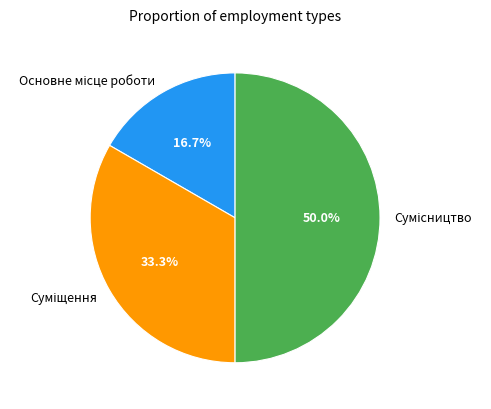

What is the total percentage of Сумісництво and Суміщення?

83.3%